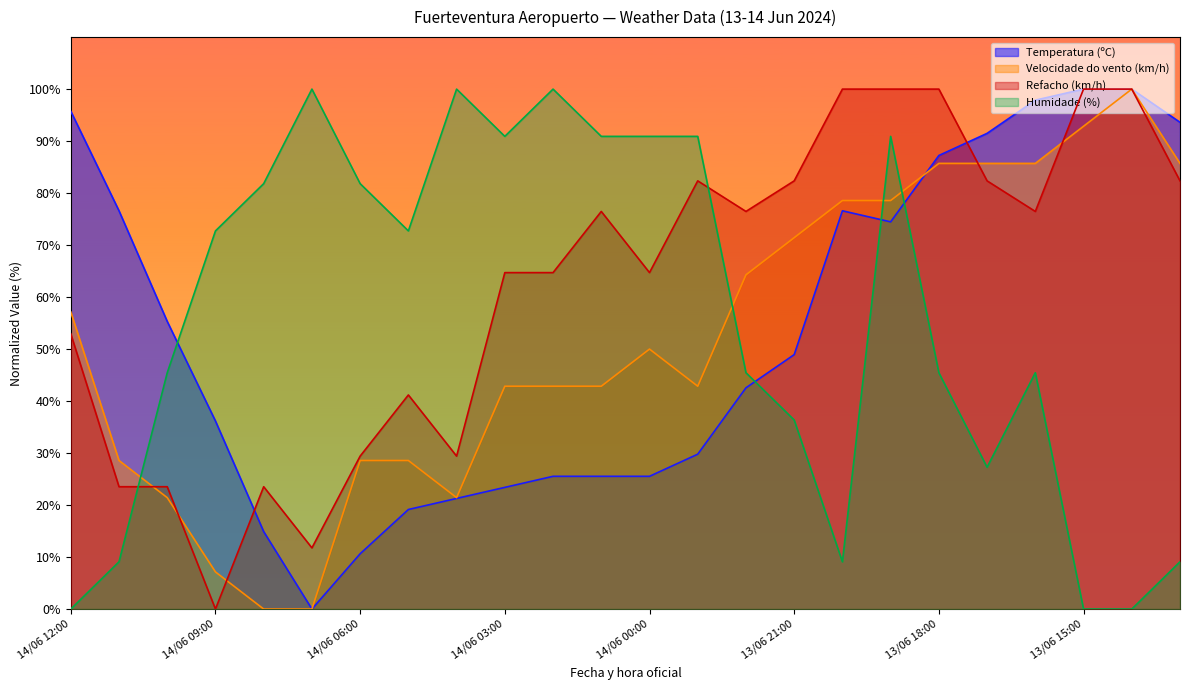

At which label does Humidade (%) reach its minimum?

14/06 12:00